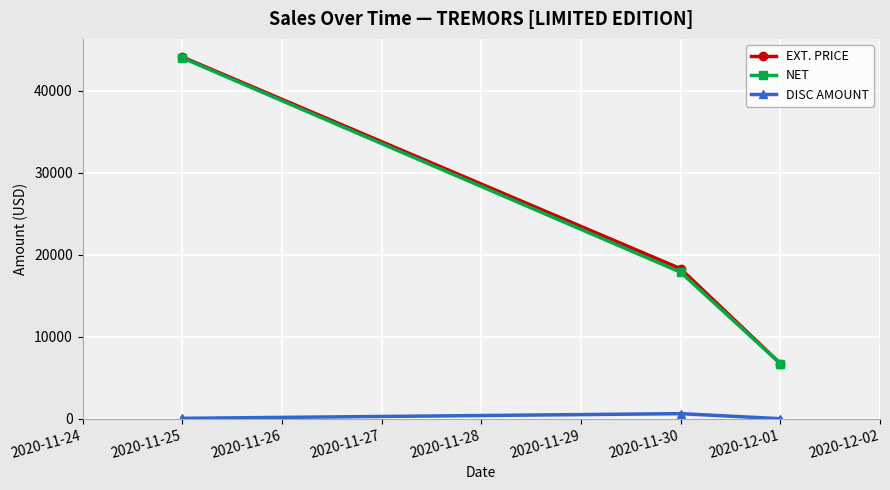

Which series changed the most between 2020-11-25 and 2020-11-30?

NET